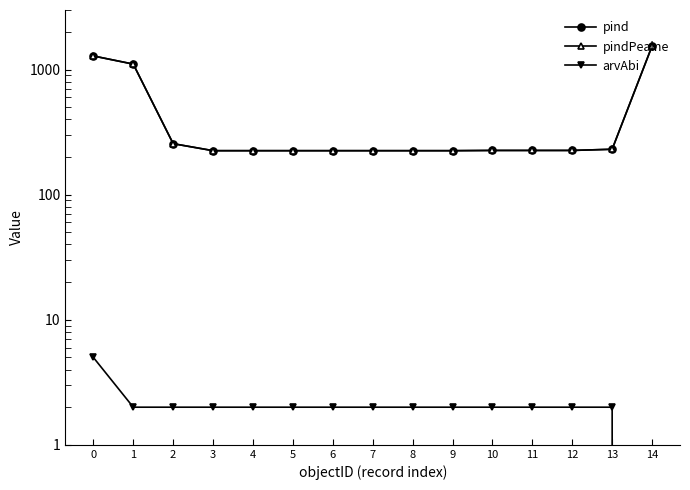

What is the value of the arvAbi point at the 9th from the left?

2